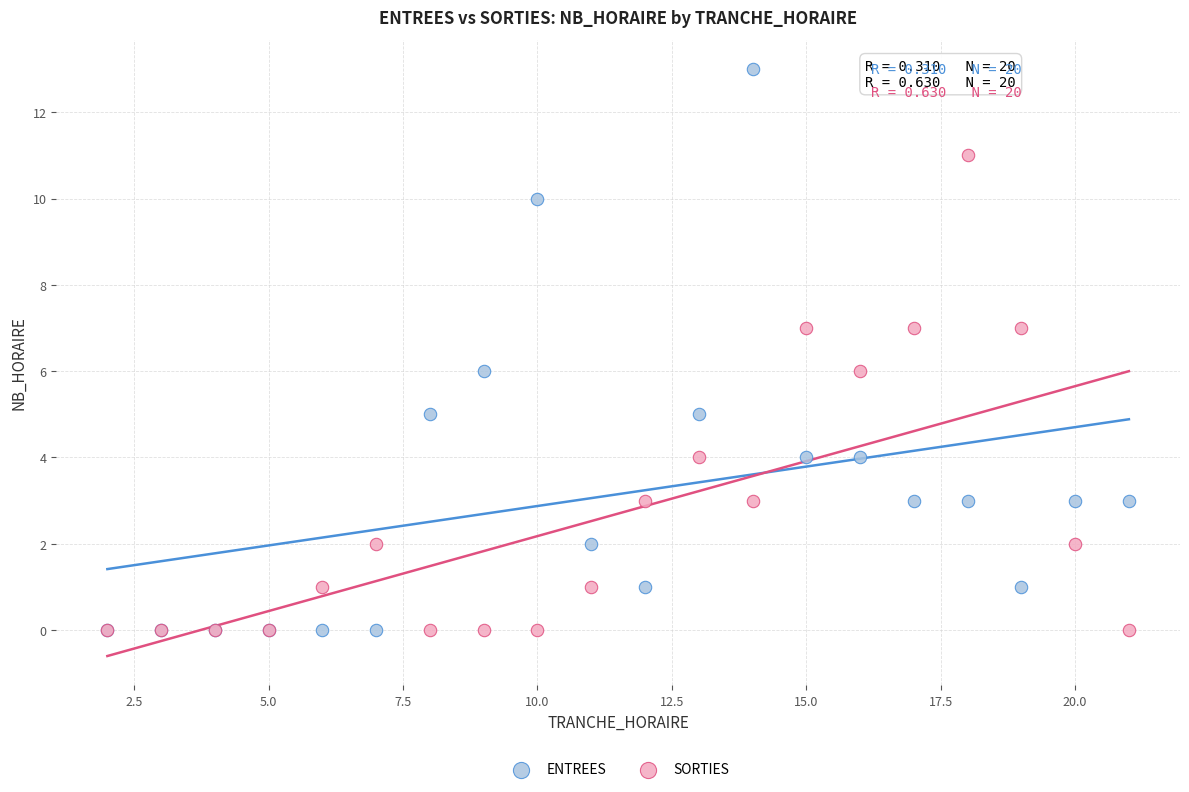

What are all the series names shown in the legend?

ENTREES, SORTIES